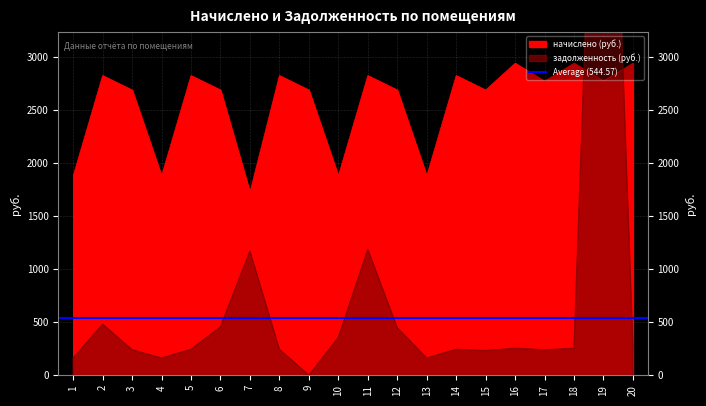

What is the total value across all series at 14?

3069.4